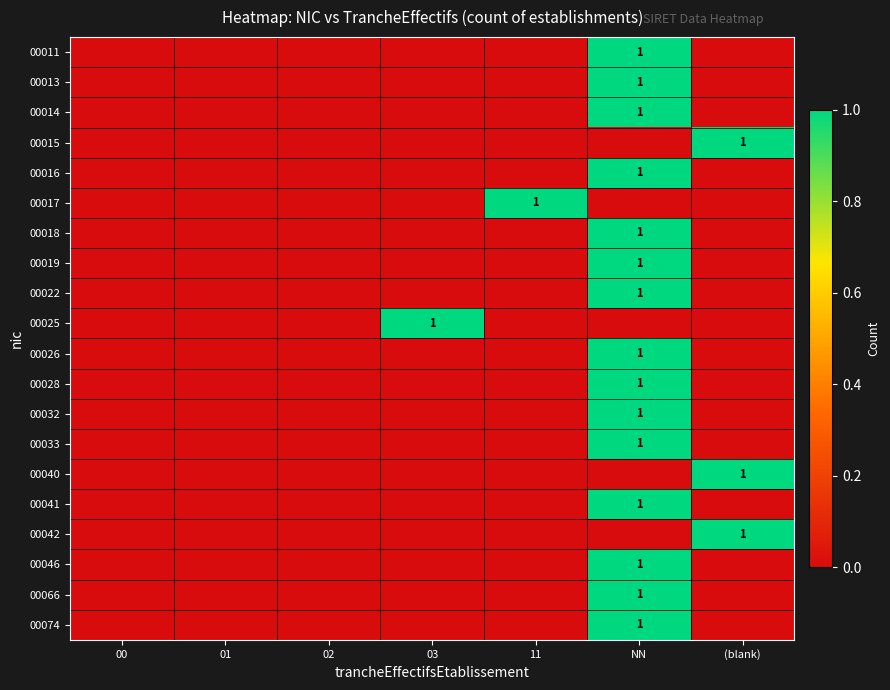

The value of 00032 at 01 is -1. True or false?

False